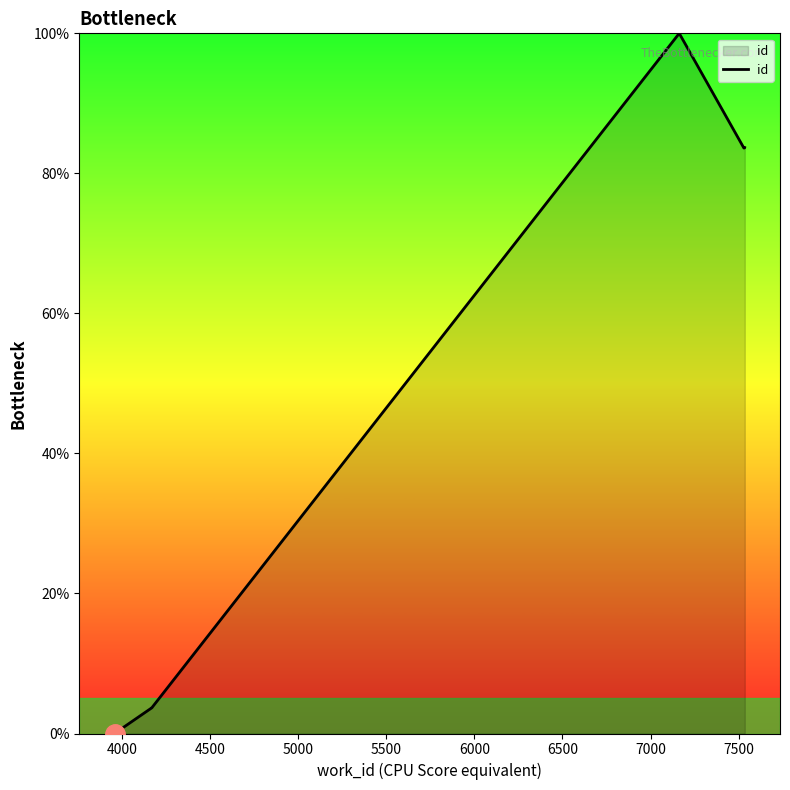

How many values are above zero?

8